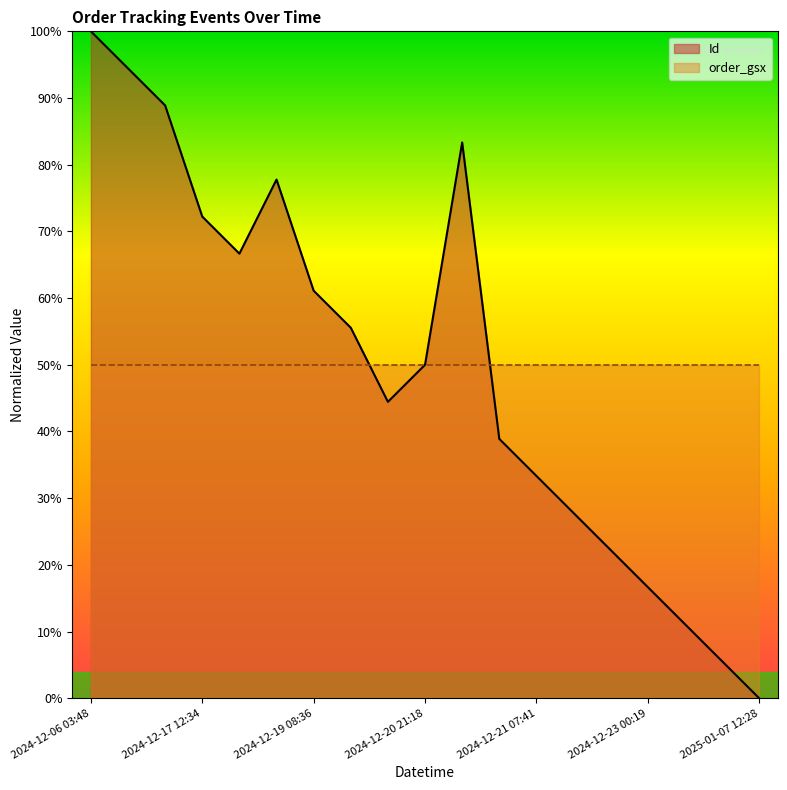

Reading left to right, what are all the values shown in this chart?

100.0	94.4	88.9	72.2	66.7	77.8	61.1	55.6	44.4	50.0	83.3	38.9	33.3	27.8	22.2	16.7	11.1	5.6	0.0